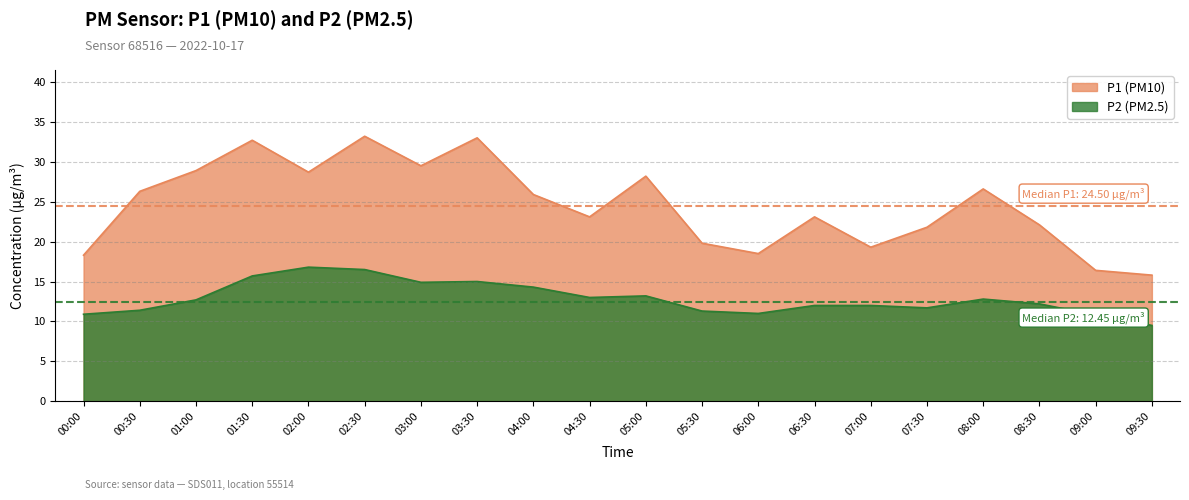

At which label is P2 closest to 13?

04:30